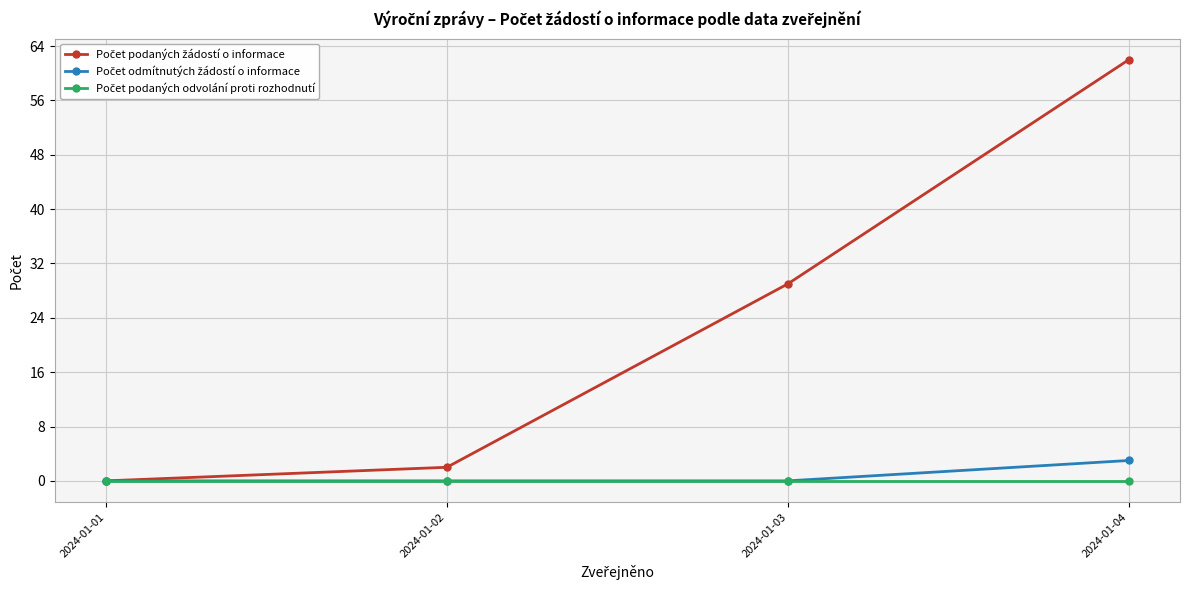

What is the greatest value displayed?

62